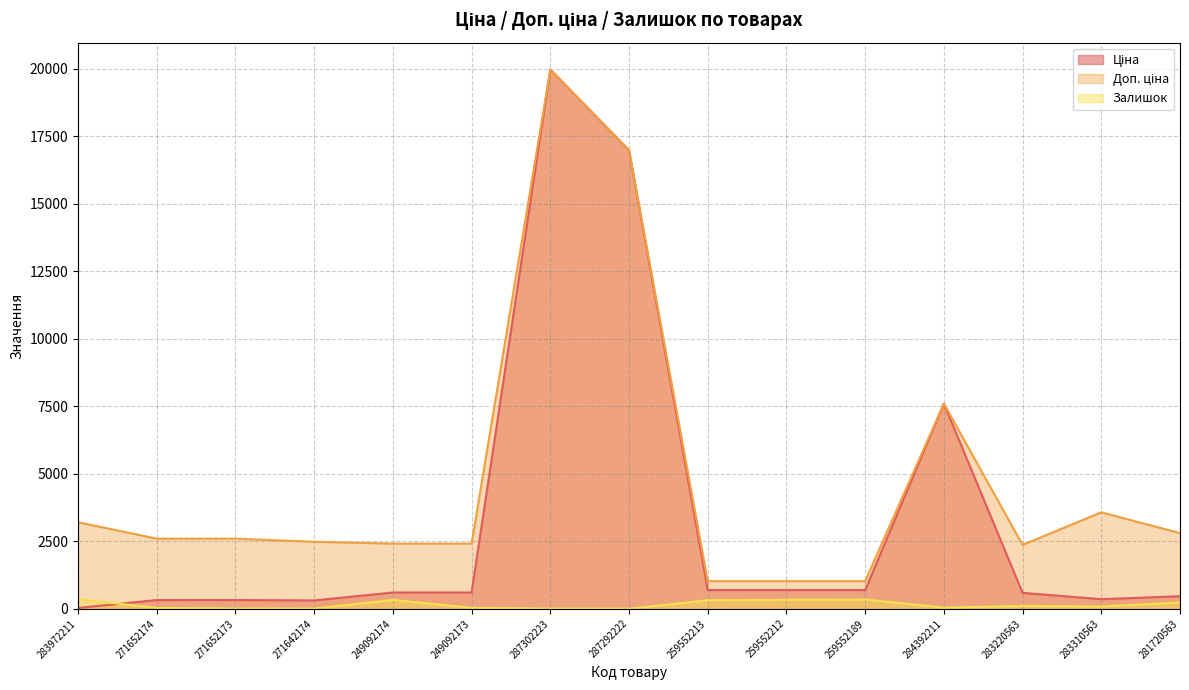

What is the difference between the maximum and minimum values in the Залишок series?

355.0